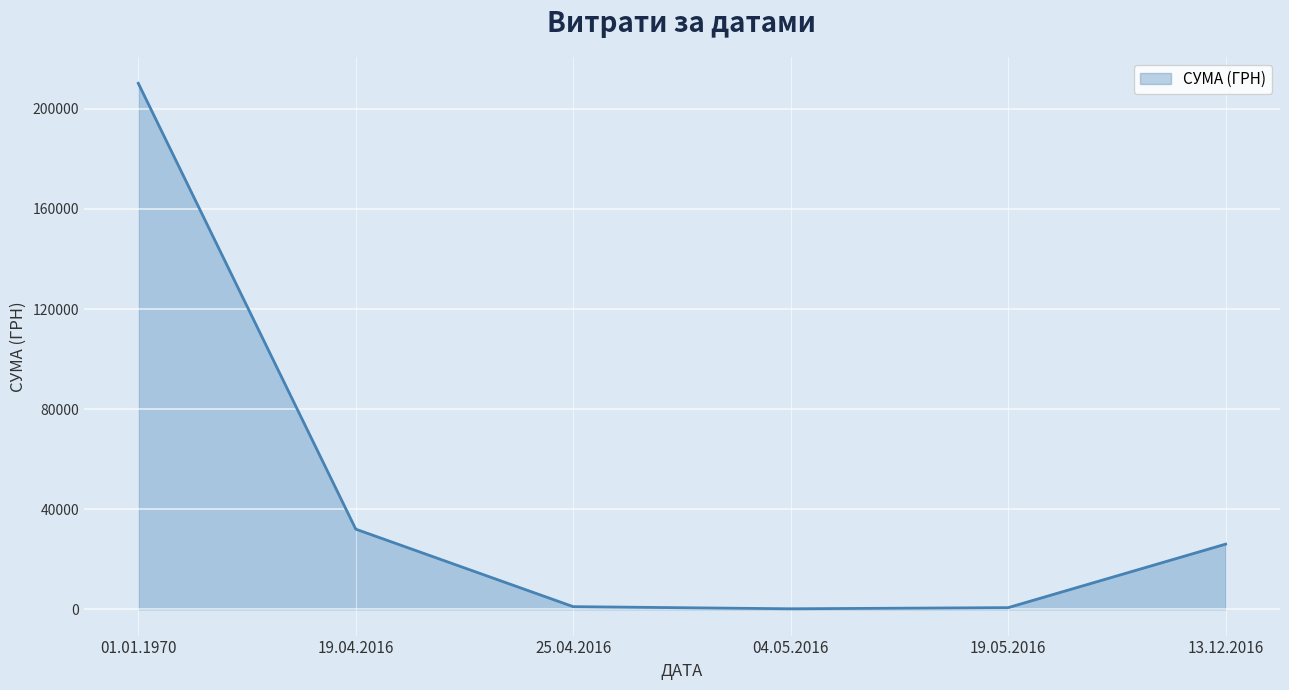

At which label is the value closest to 105200?

19.04.2016